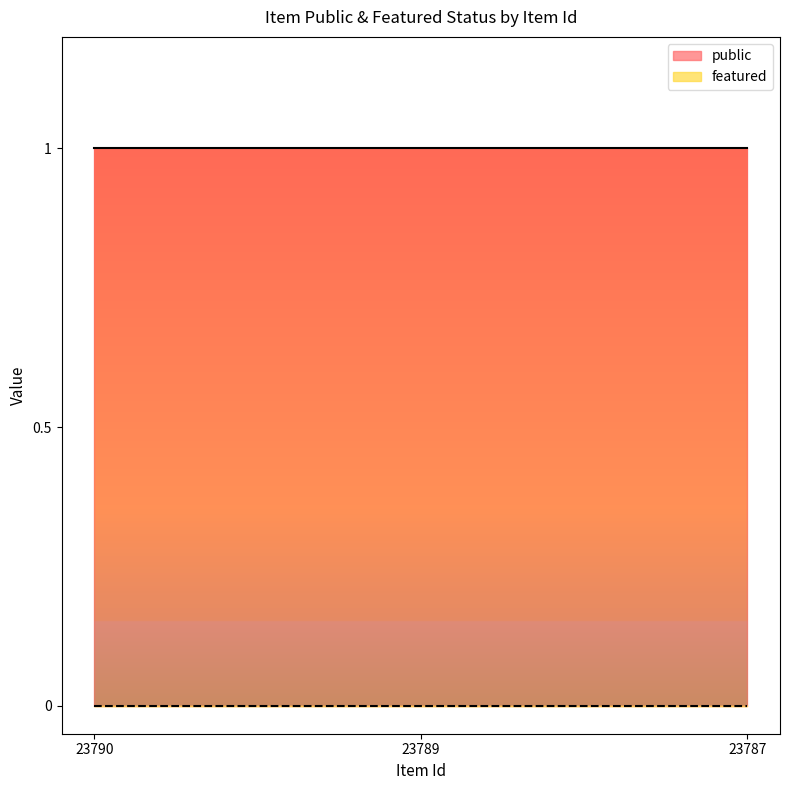

Does the chart display data point markers on the line(s)?

No